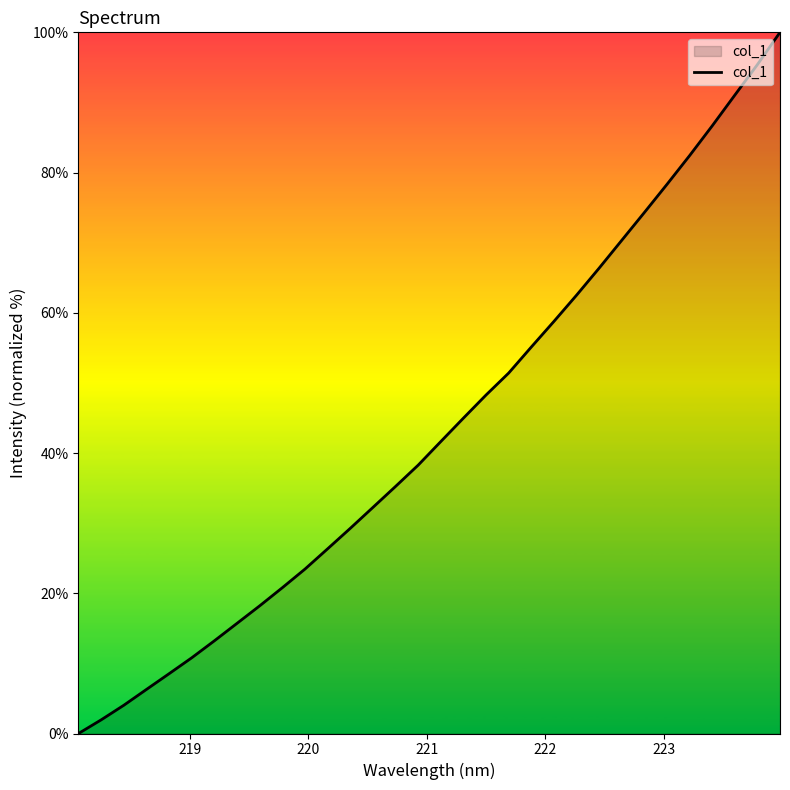

What is the greatest value displayed?

100.0